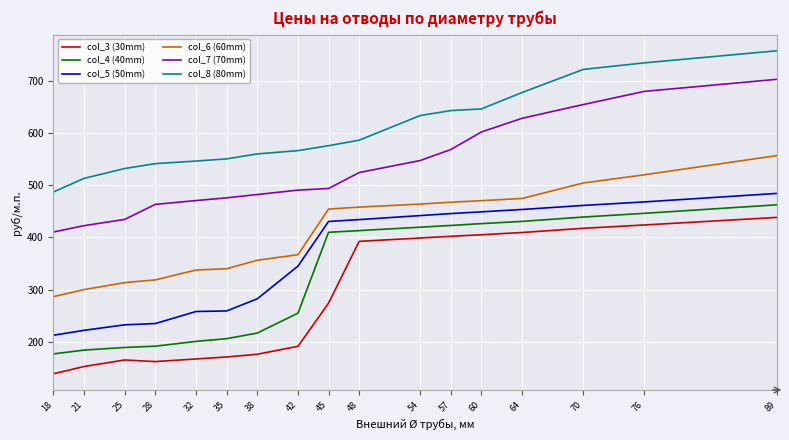

What is the difference between the col_4 (40mm) values at 32 and 25?

11.6